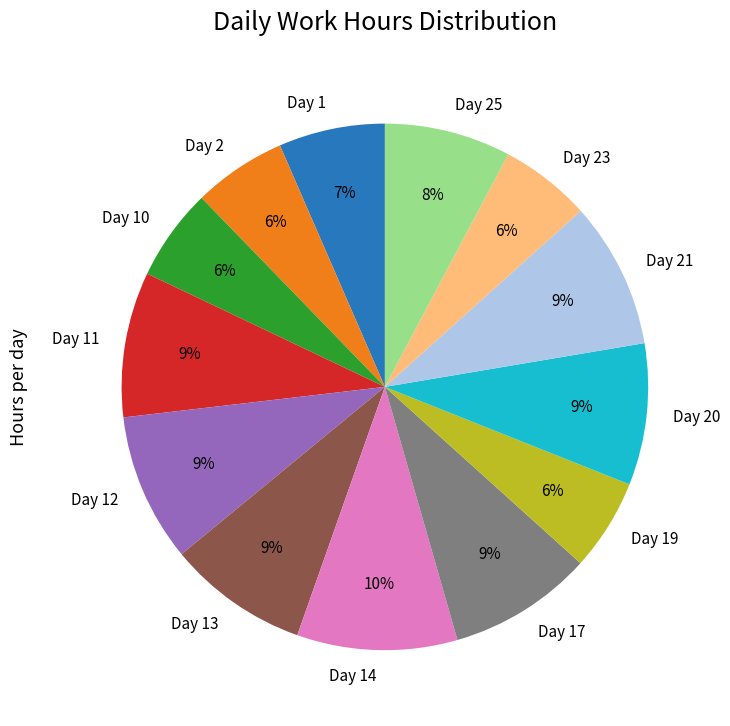

Is it true that Day 20 is 1% of the pie?

False